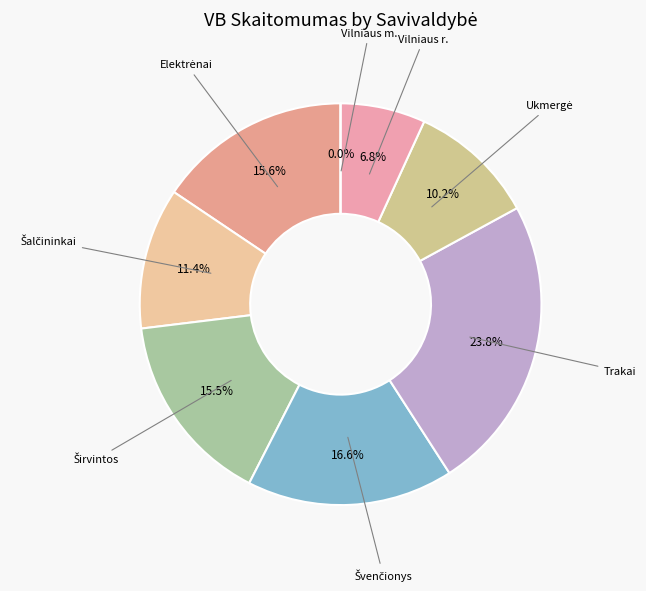

Is there a majority slice in this chart?

No